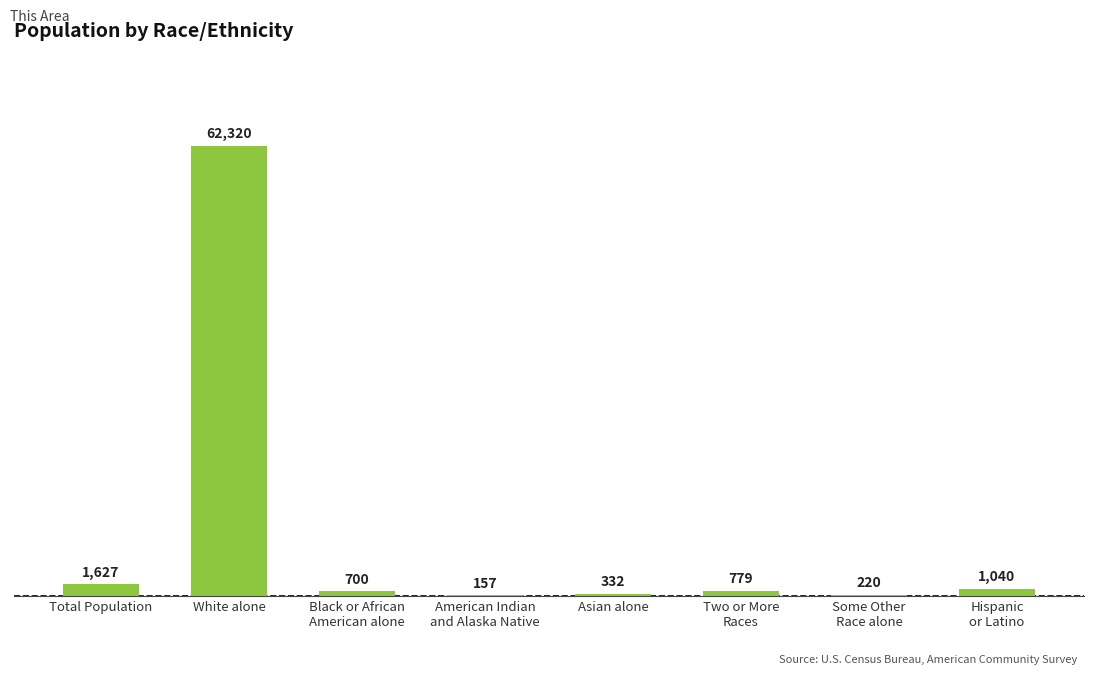

The chart shows a value of 62320 at White alone. True or false?

True